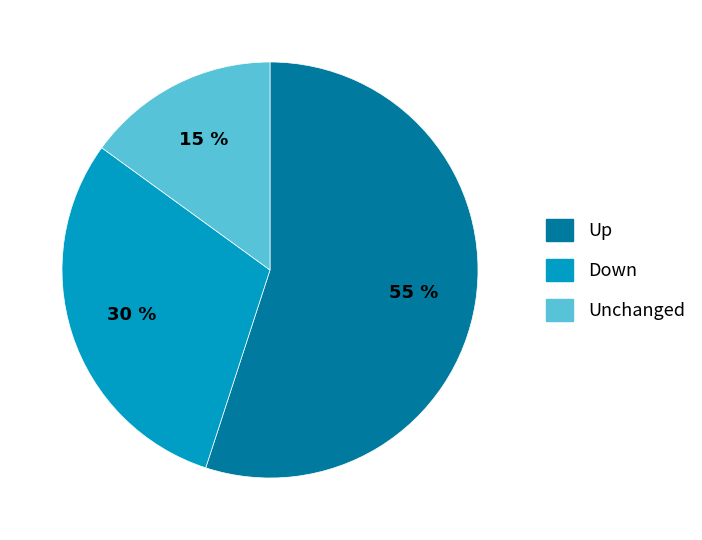

Does any single category account for the majority?

Yes